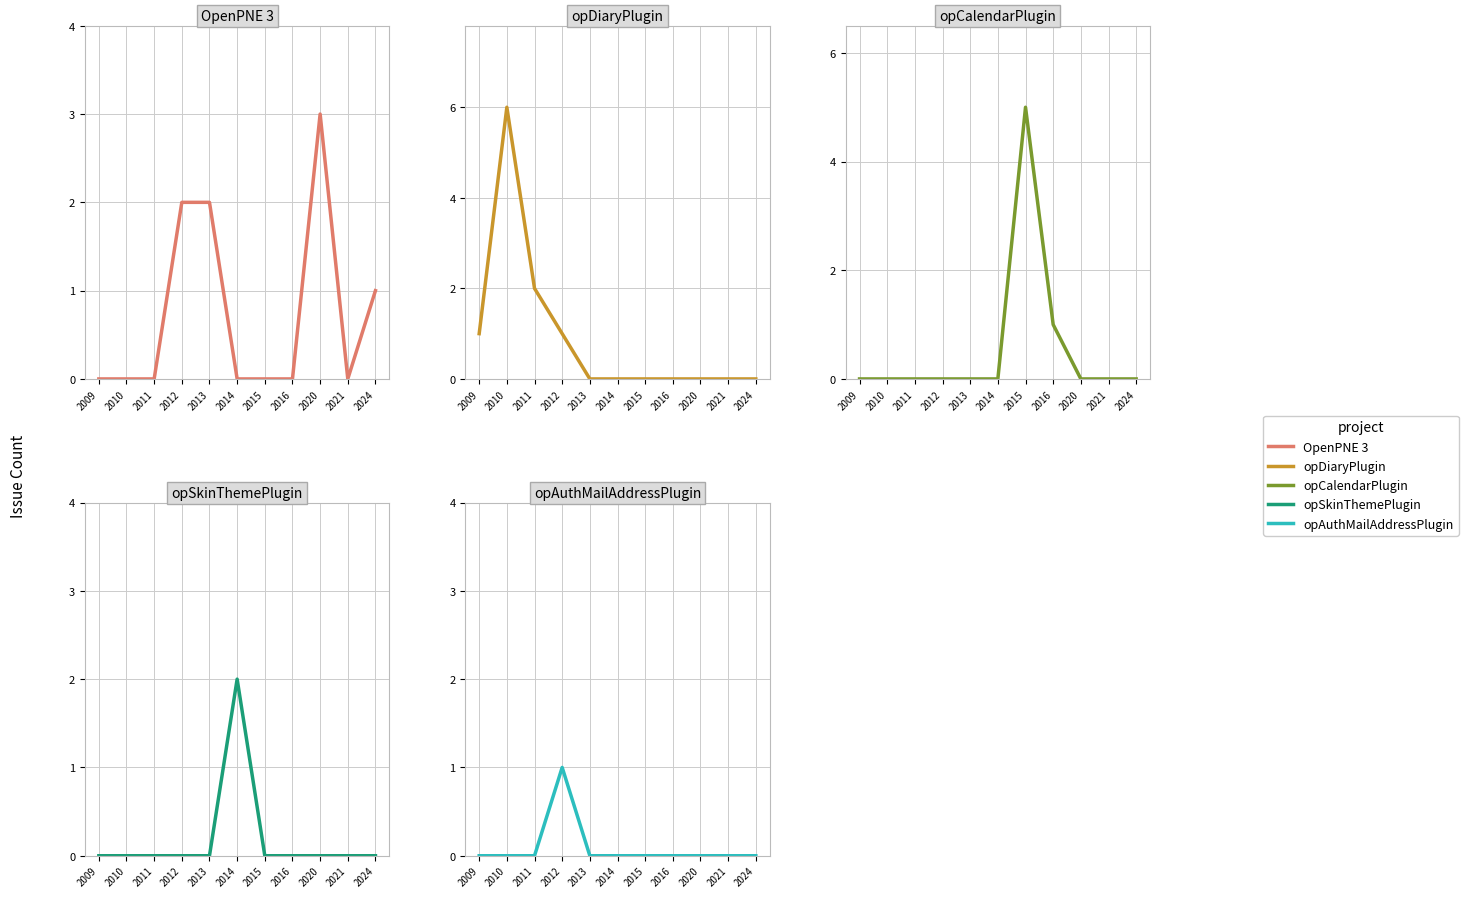

True or false: opSkinThemePlugin has more than 1 points higher than both neighbors.

False